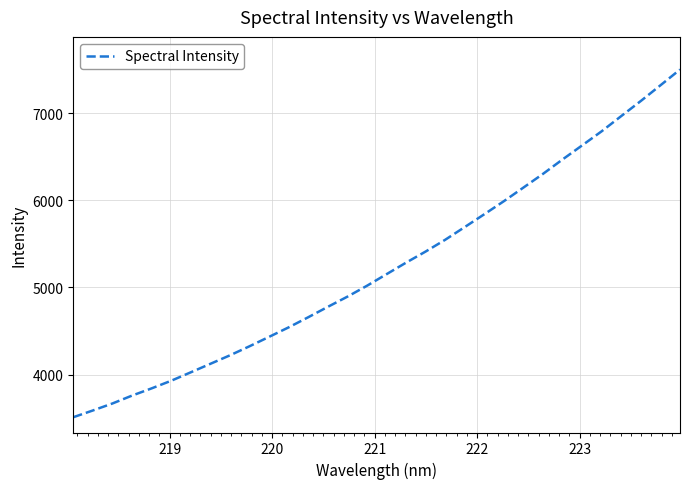

True or false: there are more than 0 points higher than both neighbors.

False